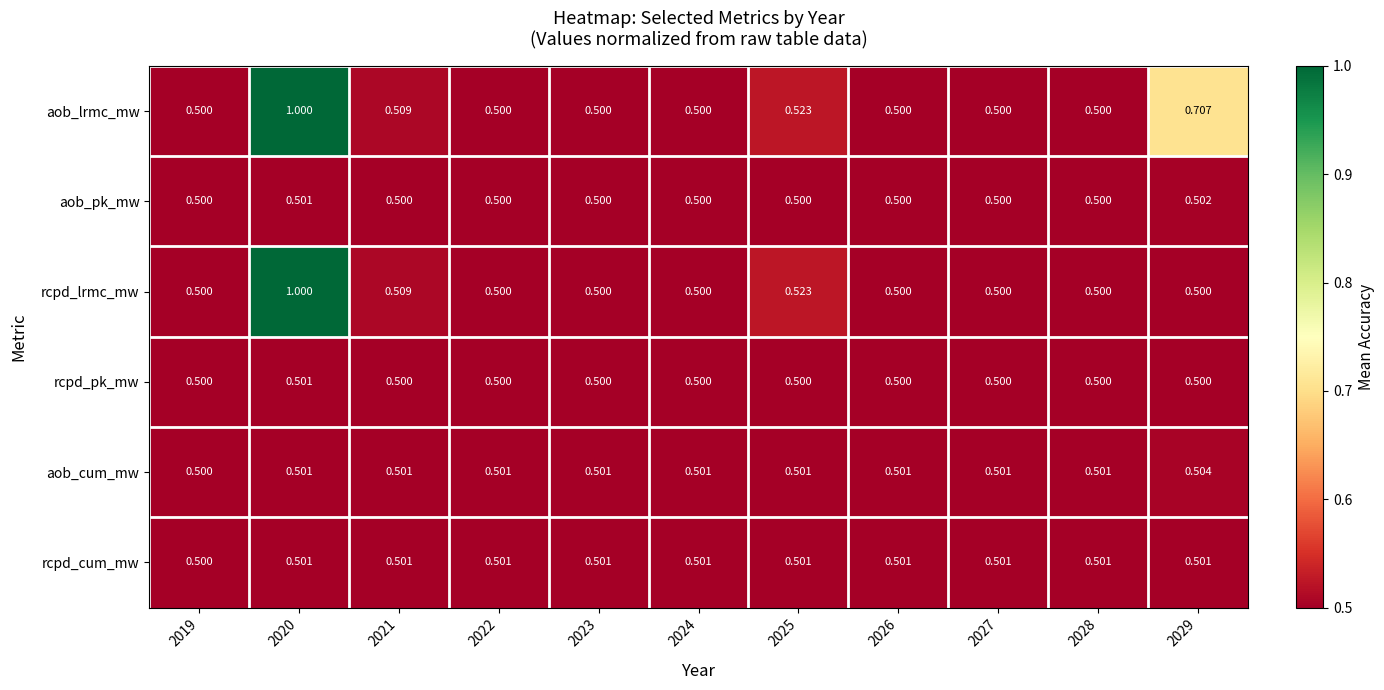

Is the value of rcpd_cum_mw at 2027 greater than the value of aob_pk_mw at 2029?

No